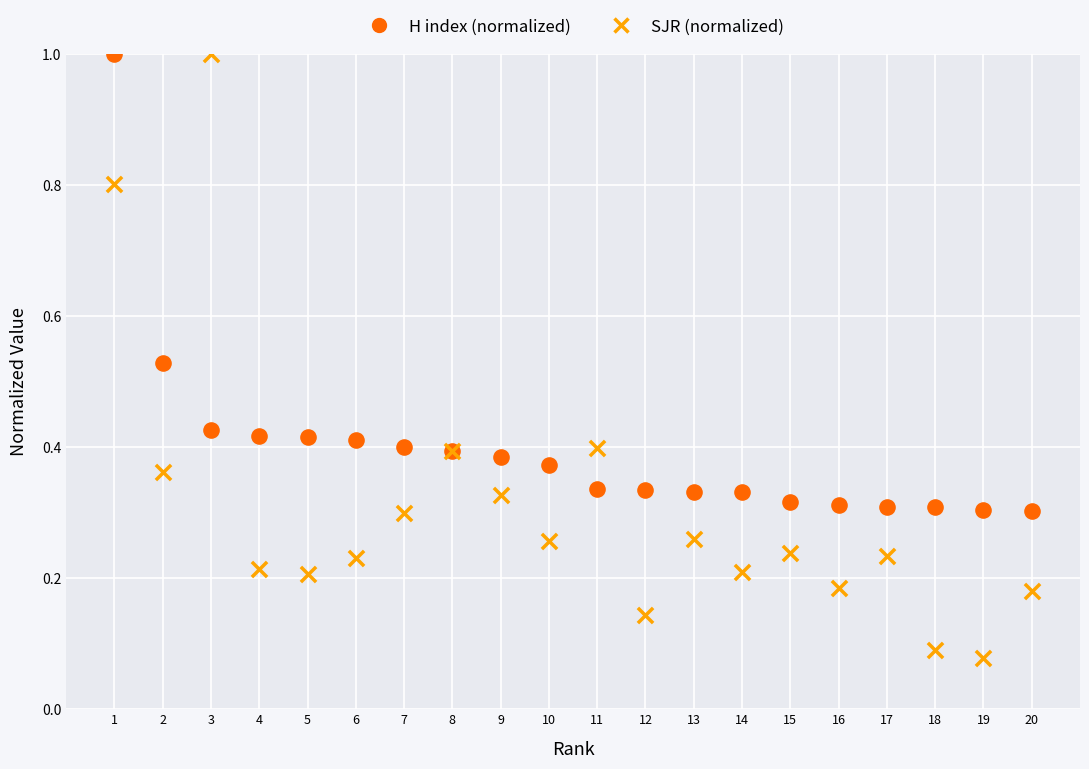

What are all the series names shown in the legend?

H index (normalized), SJR (normalized)